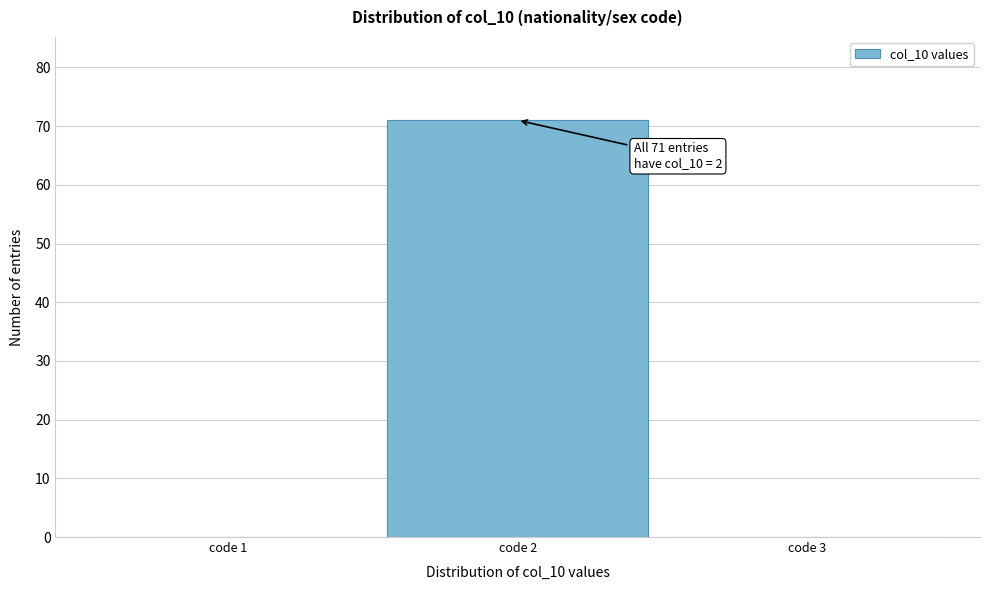

Over which range of the x-axis is the bar tallest?

1.5 to 2.5